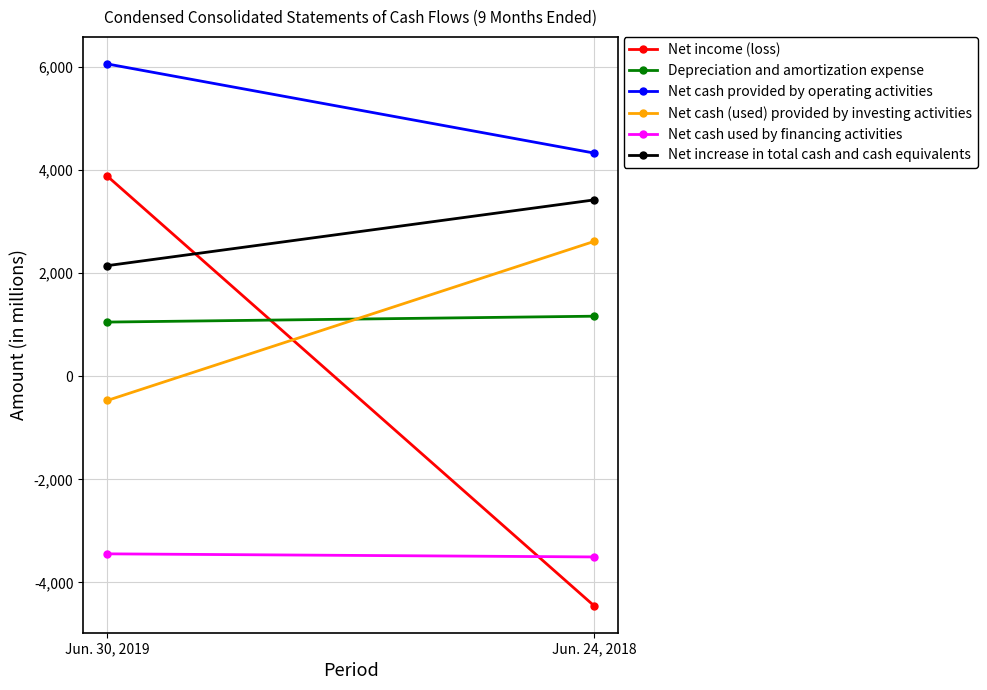

The Net income (loss) series shows 3880 at Jun. 30, 2019. True or false?

True